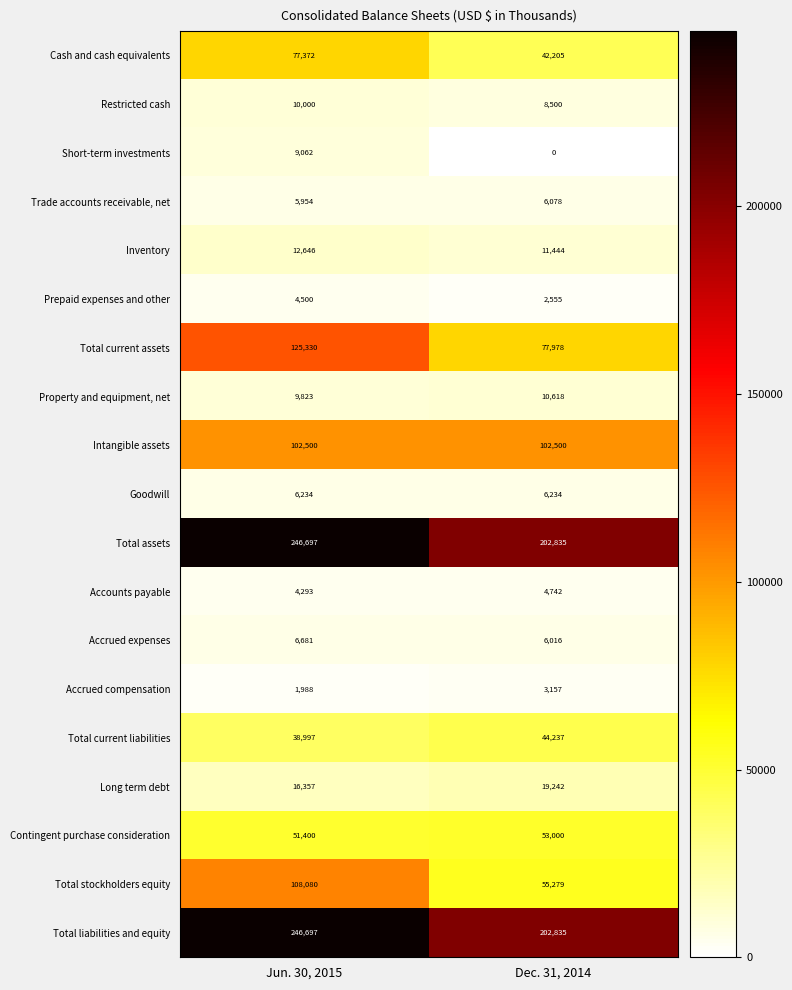

What is the total value across all series at Jun. 30, 2015?

1084611